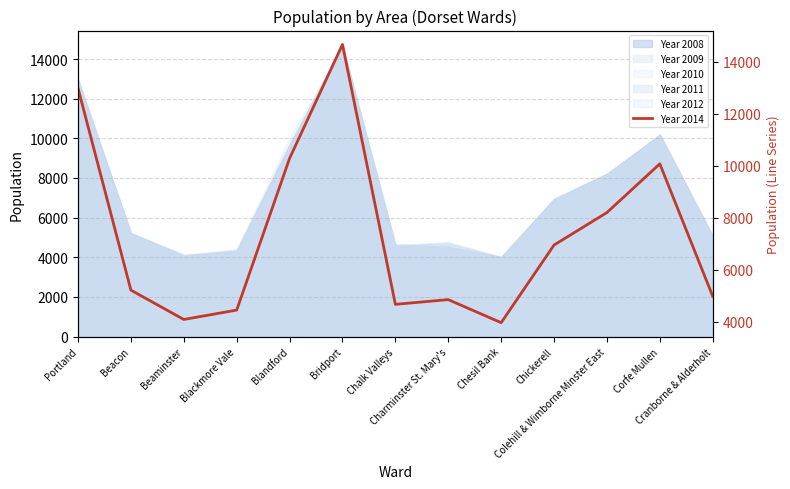

Count the number of categories in the chart.

13